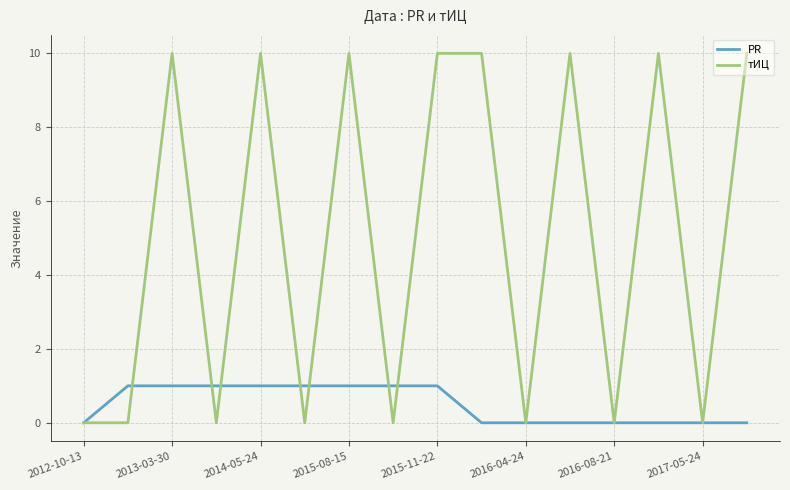

Which series has the widest spread of values?

тИЦ